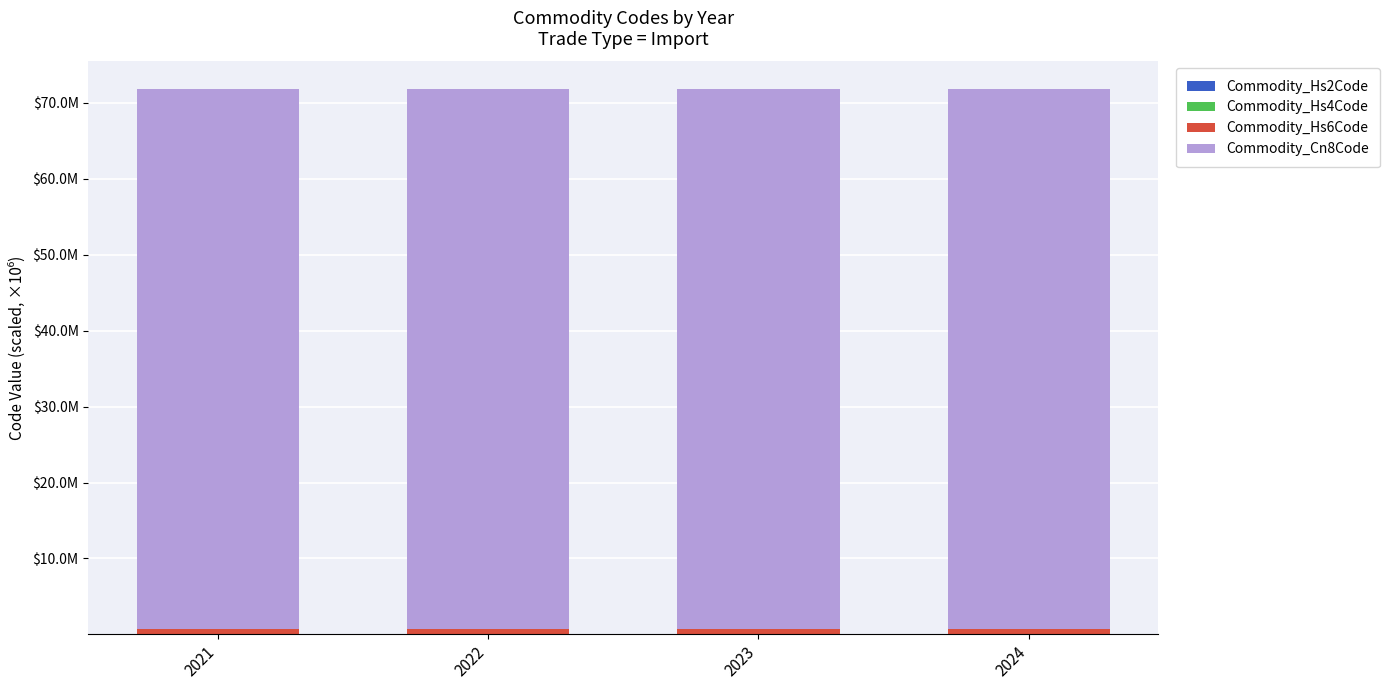

Are the bars grouped side by side (vs. stacked)?

No